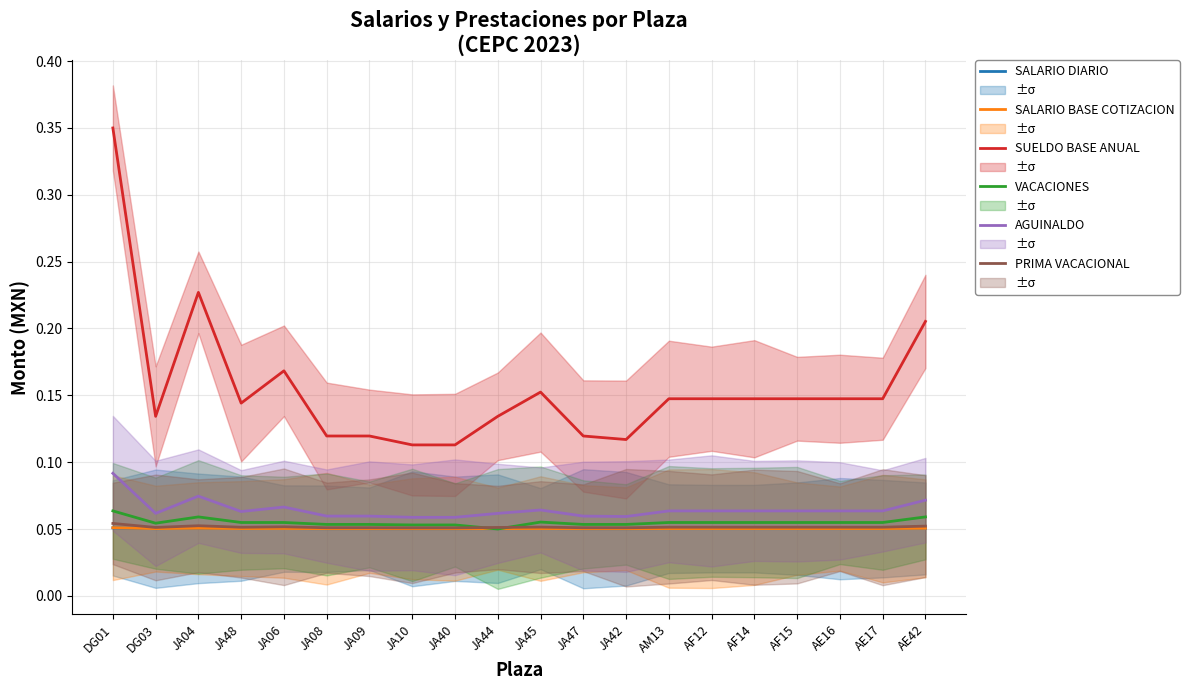

What is the sum of the PRIMA VACACIONAL values at AF15 and JA40?

0.1